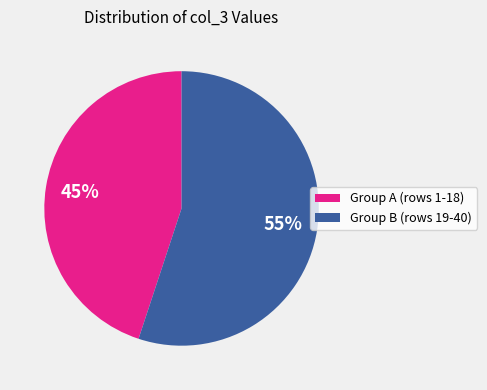

Is there a majority slice in this chart?

Yes